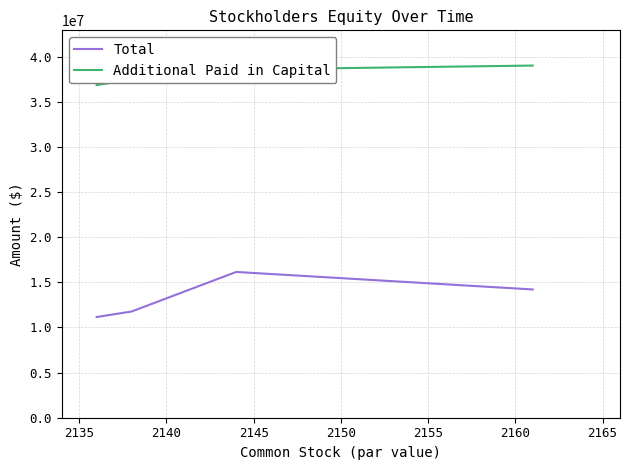

What is the lowest value of the Total series?

11154046